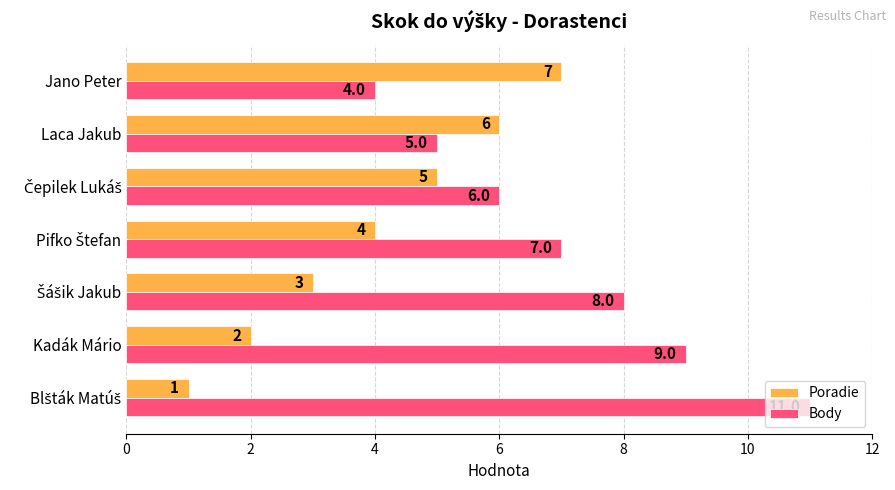

Which series has the largest range (max minus min)?

Body